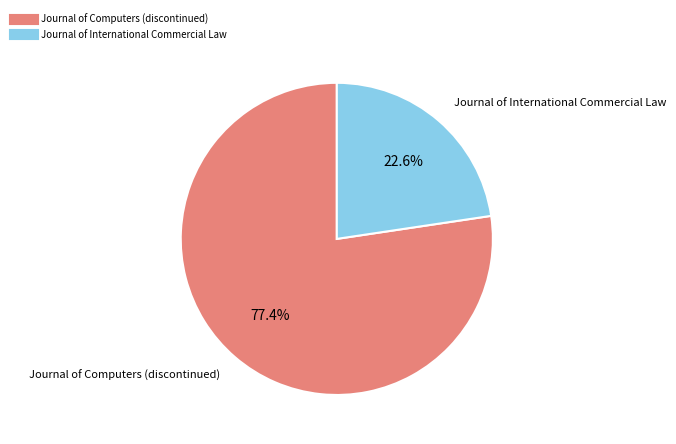

True or false: Journal of International Commercial Law accounts for 23% of the total.

True